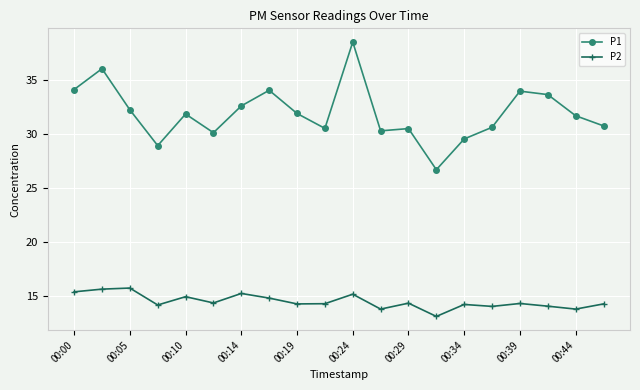

True or false: P2 has more than 2 interior local peaks.

True